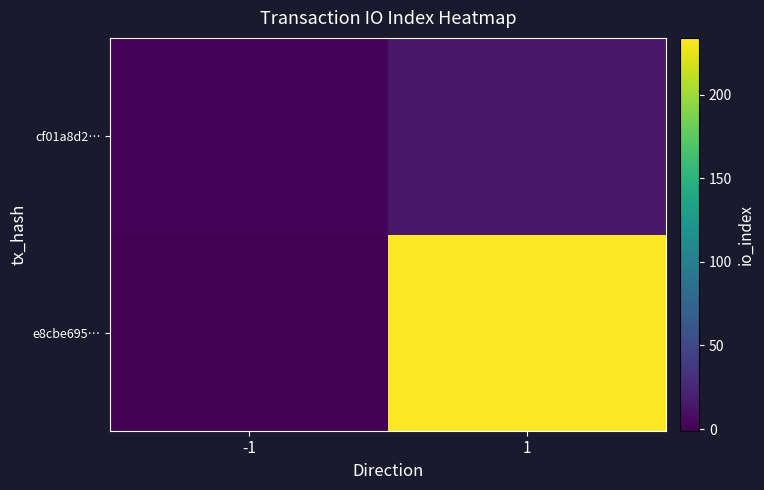

Rank the series at 1 from highest to lowest value.

e8cbe695…, cf01a8d2…